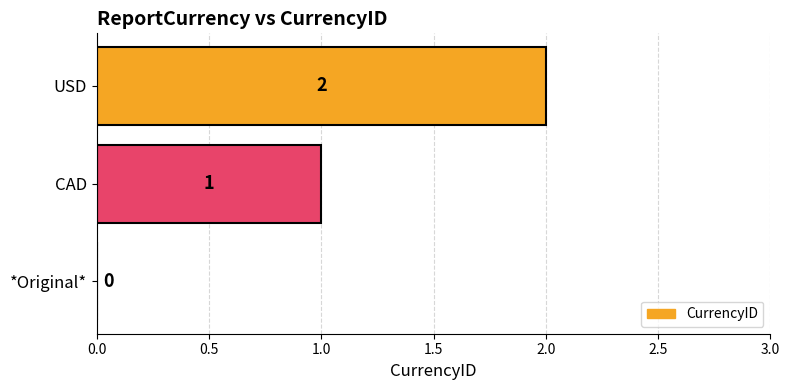

What is the sum of all values?

3